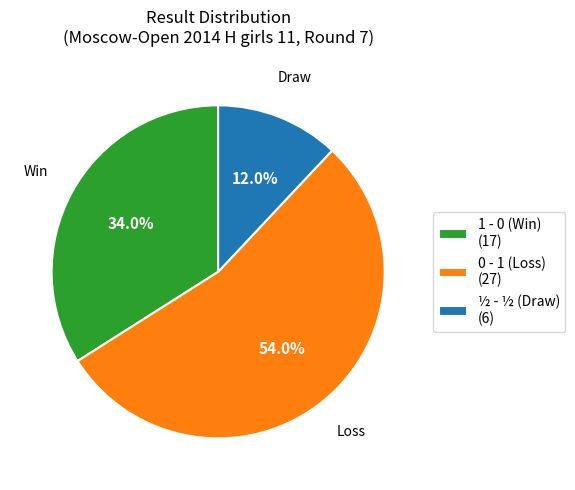

To the nearest percent, what percentage of the pie is 0 - 1?

54%